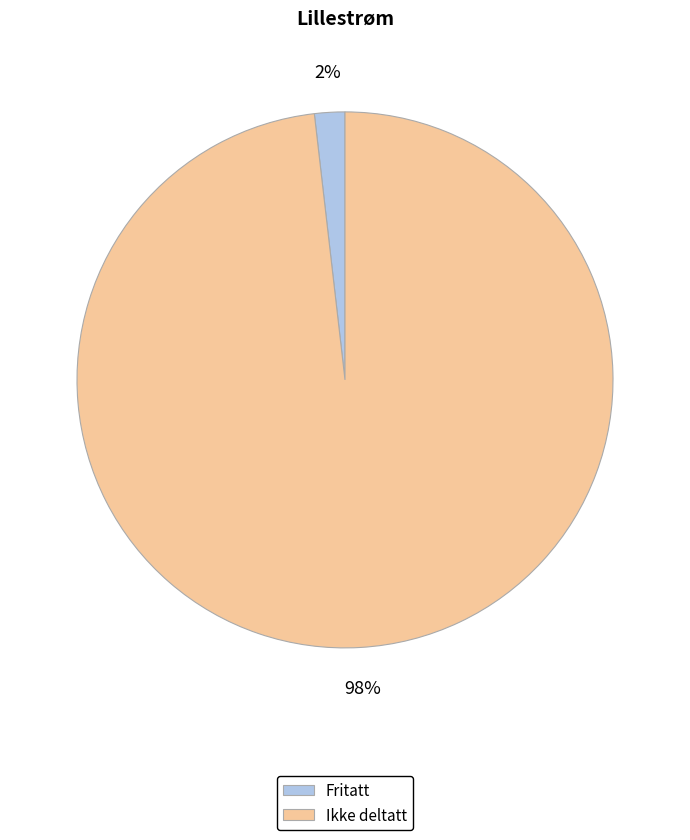

What is the smallest slice in the pie chart?

Fritatt